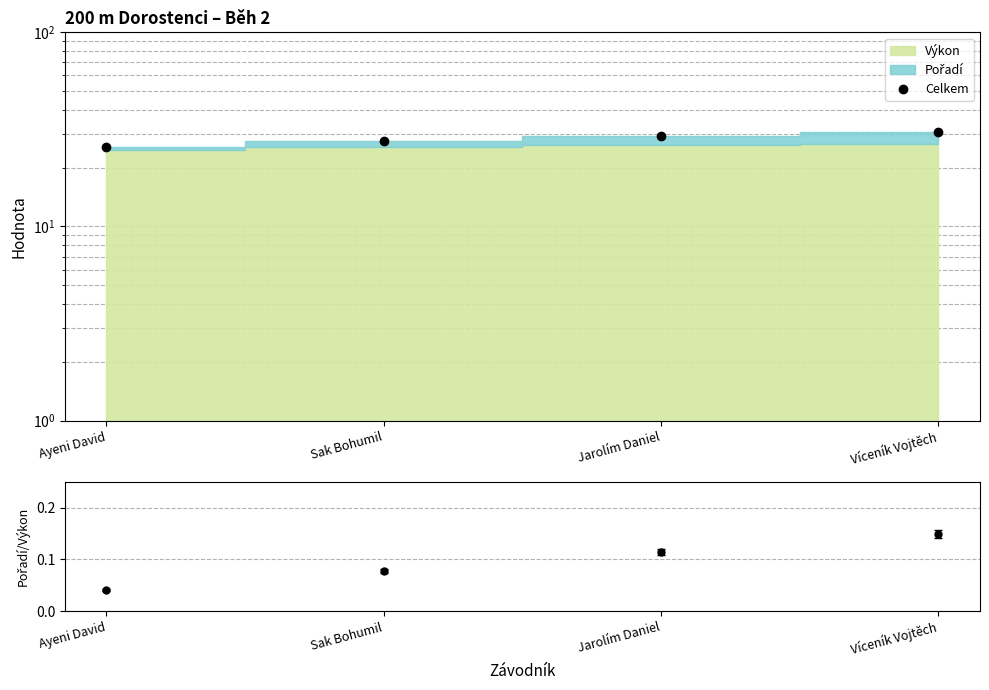

What is the highest value of the Pořadí/Výkon series?

0.1